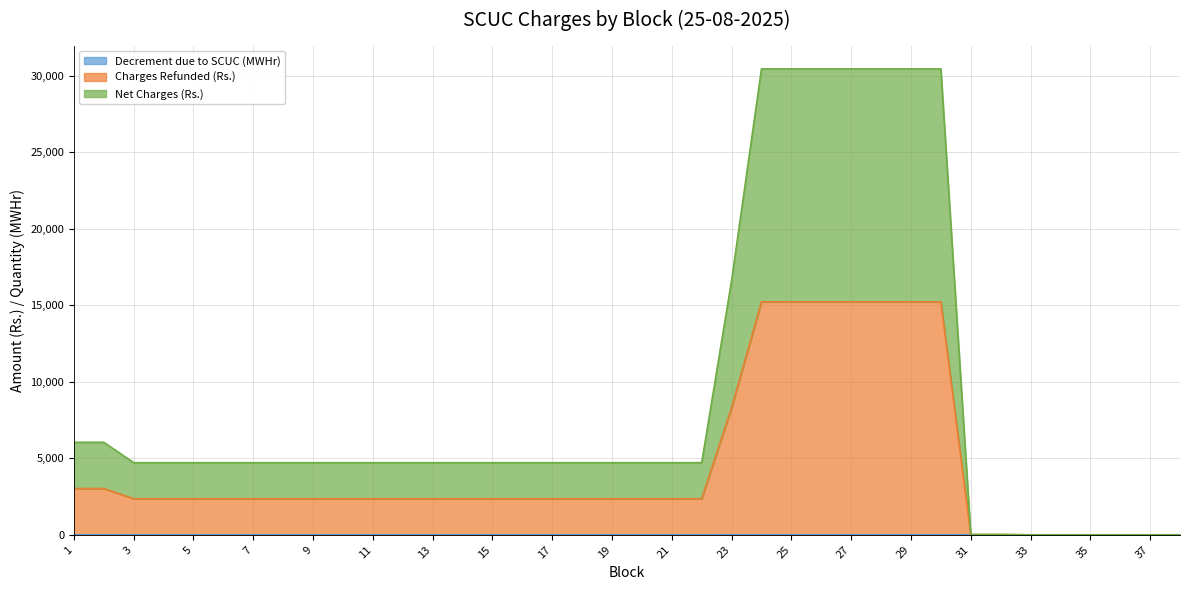

How many values in the Decrement due to SCUC (MWHr) series exceed 0?

32